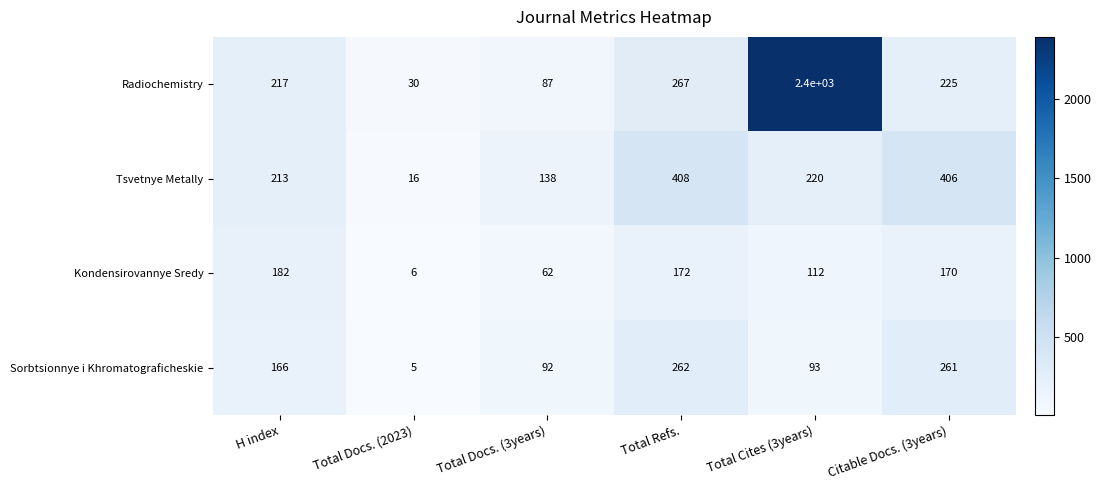

What is the total value across all series at Total Cites (3years)?

2825